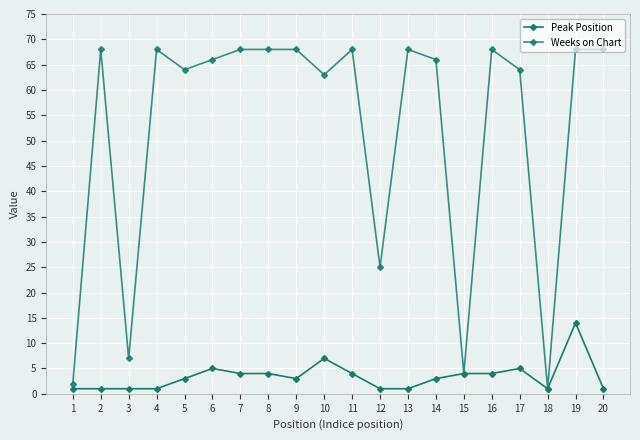

How many data points does each series have?

20